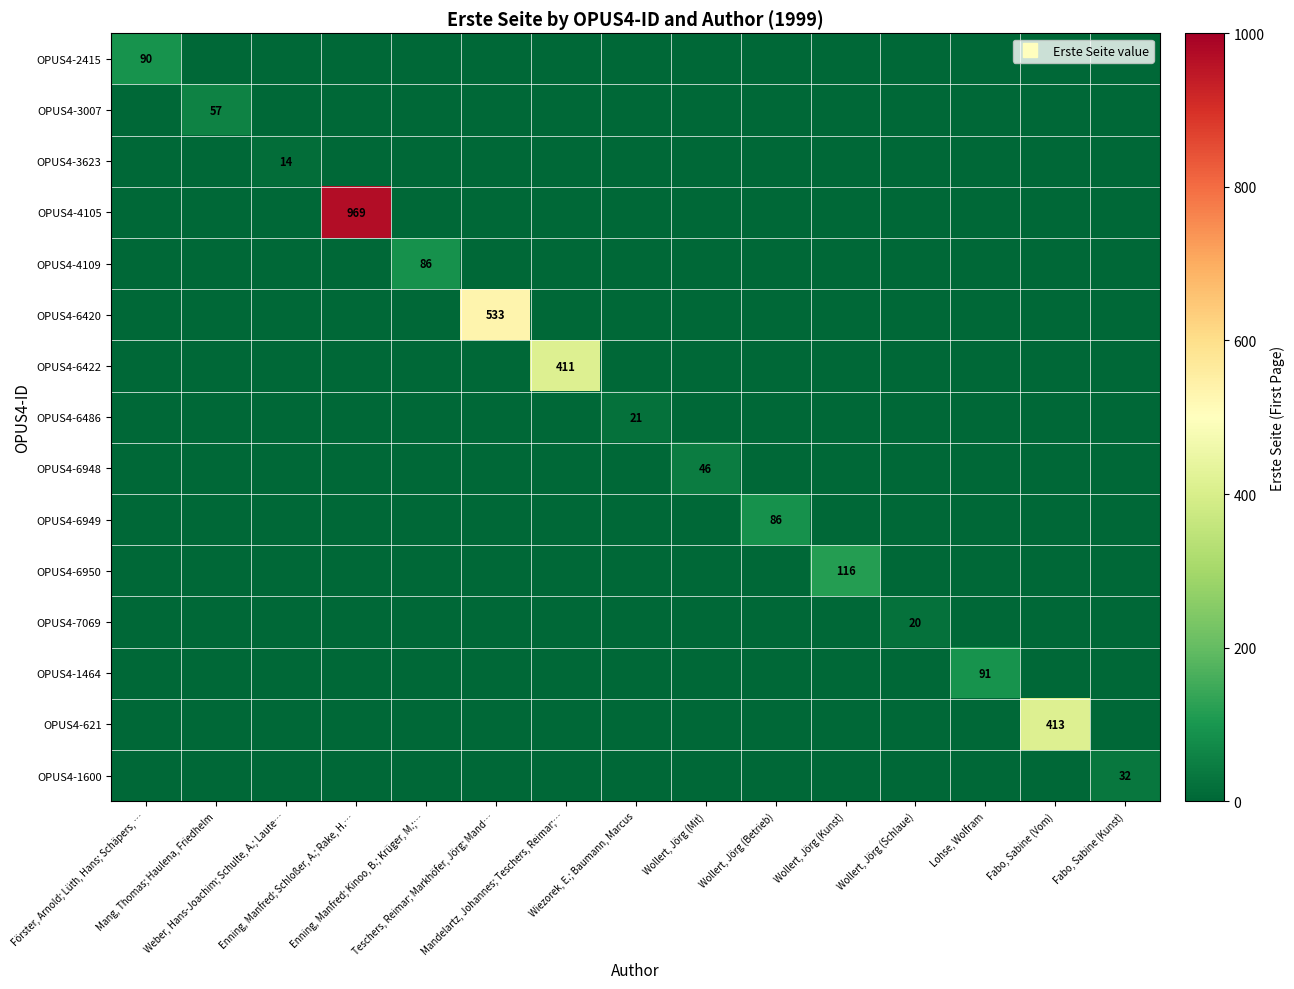

List the labels in order of OPUS4-4109 value, largest first.

Enning, Manfred; Kinoo, B.; Krüger, M.;…, Förster, Arnold; Lüth, Hans; Schäpers, …, Mang, Thomas; Haulena, Friedhelm, Weber, Hans-Joachim; Schulte, A.; Laute…, Enning, Manfred; Schloßer, A.; Rake, H.…, Teschers, Reimar; Markhöfer, Jörg; Mand…, Mandelartz, Johannes; Teschers, Reimar;…, Wiezorek, E.; Baumann, Marcus, Wollert, Jörg (Mit), Wollert, Jörg (Betrieb), Wollert, Jörg (Kunst), Wollert, Jörg (Schlaue), Lohse, Wolfram, Fabo, Sabine (Vom), Fabo, Sabine (Kunst)